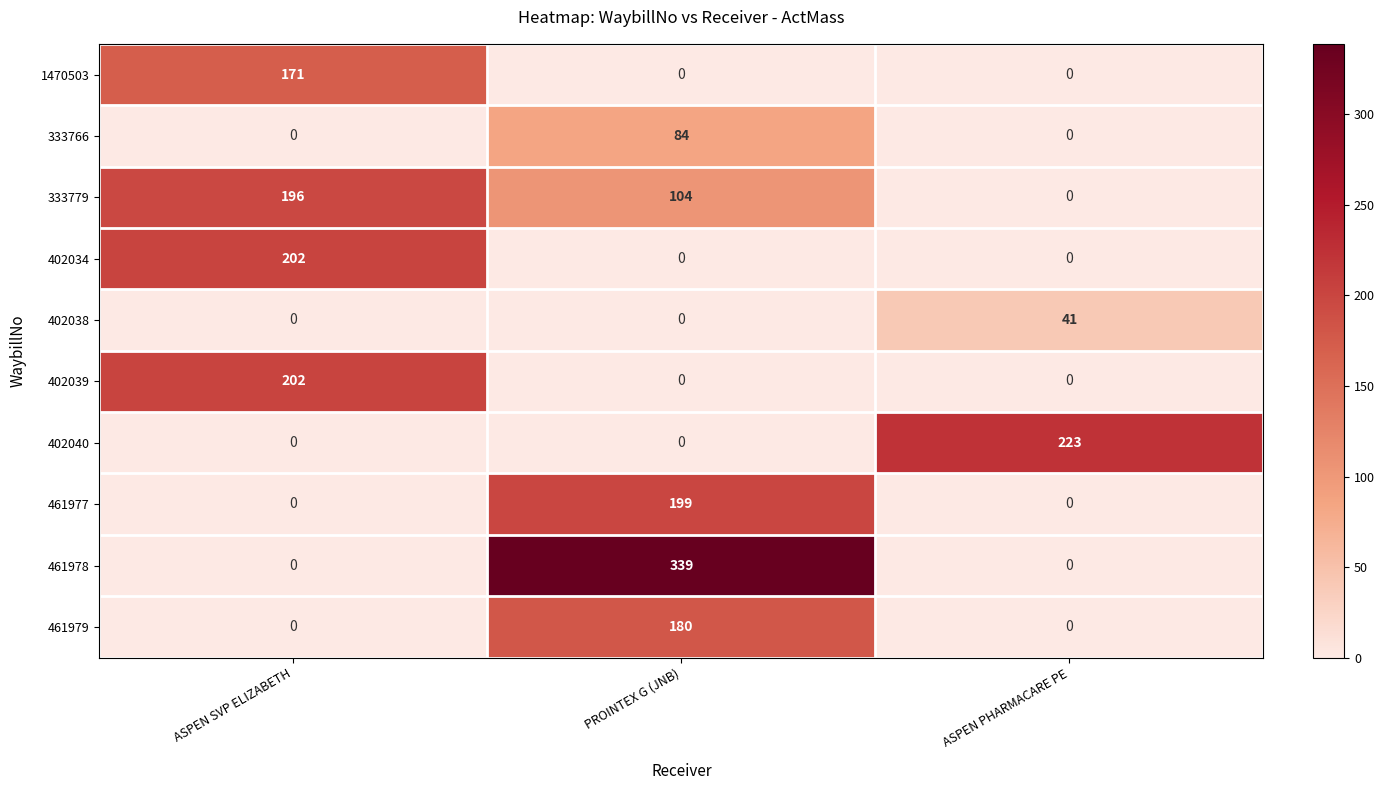

The value of 402034 at ASPEN SVP ELIZABETH is 202. True or false?

True